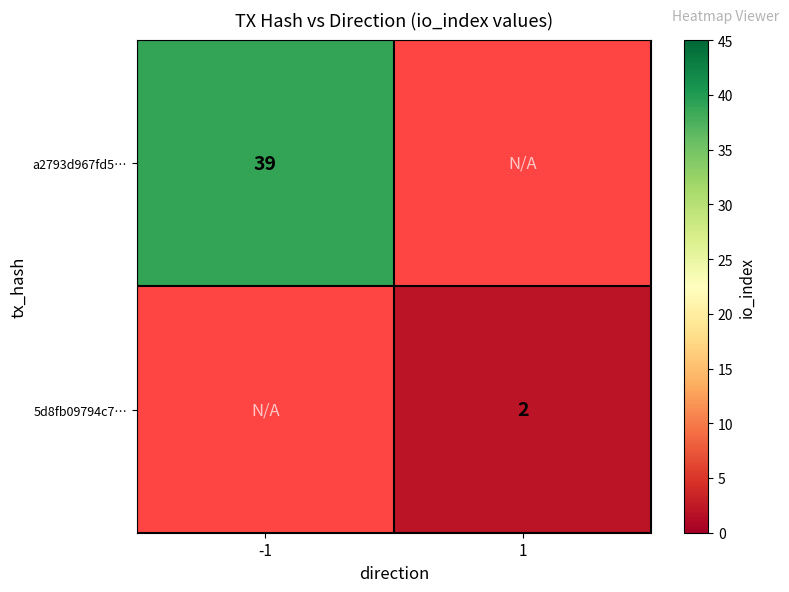

What is the greatest value displayed?

39.0